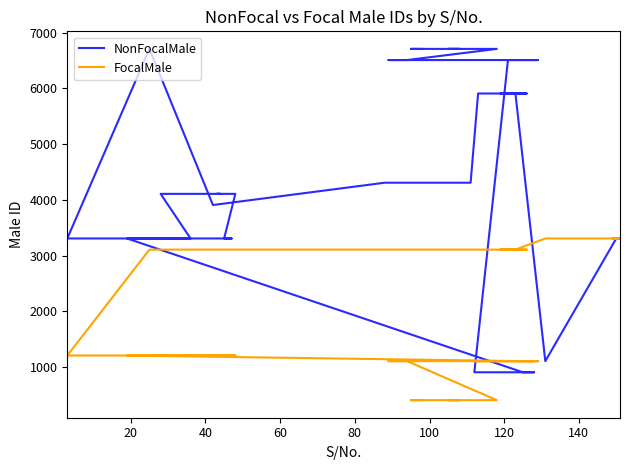

What is the difference between the maximum and second lowest values in the NonFocalMale series?

5800